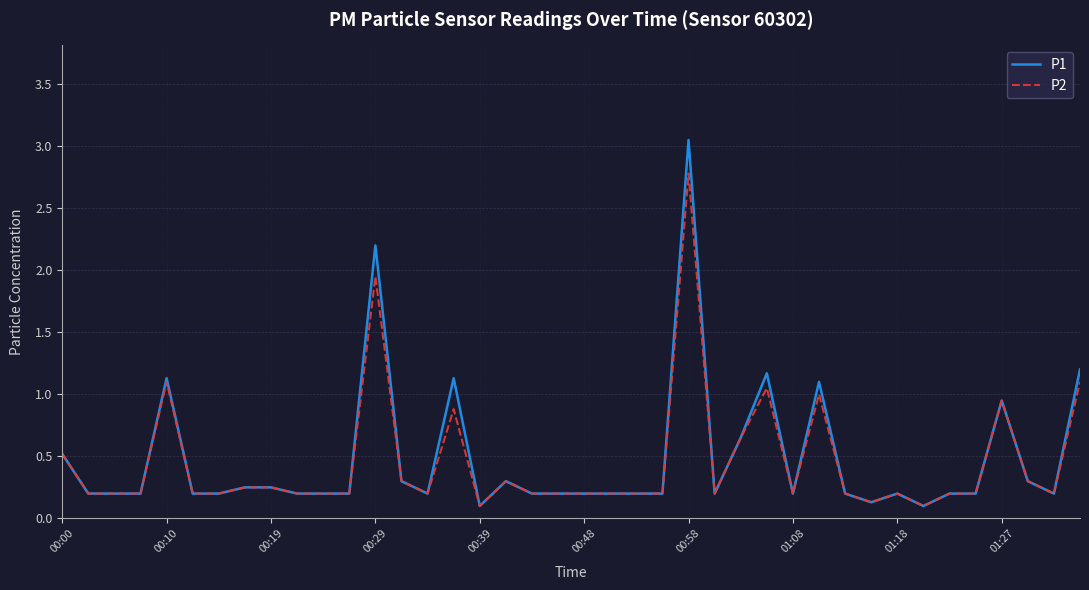

What is the smallest value displayed?

0.1